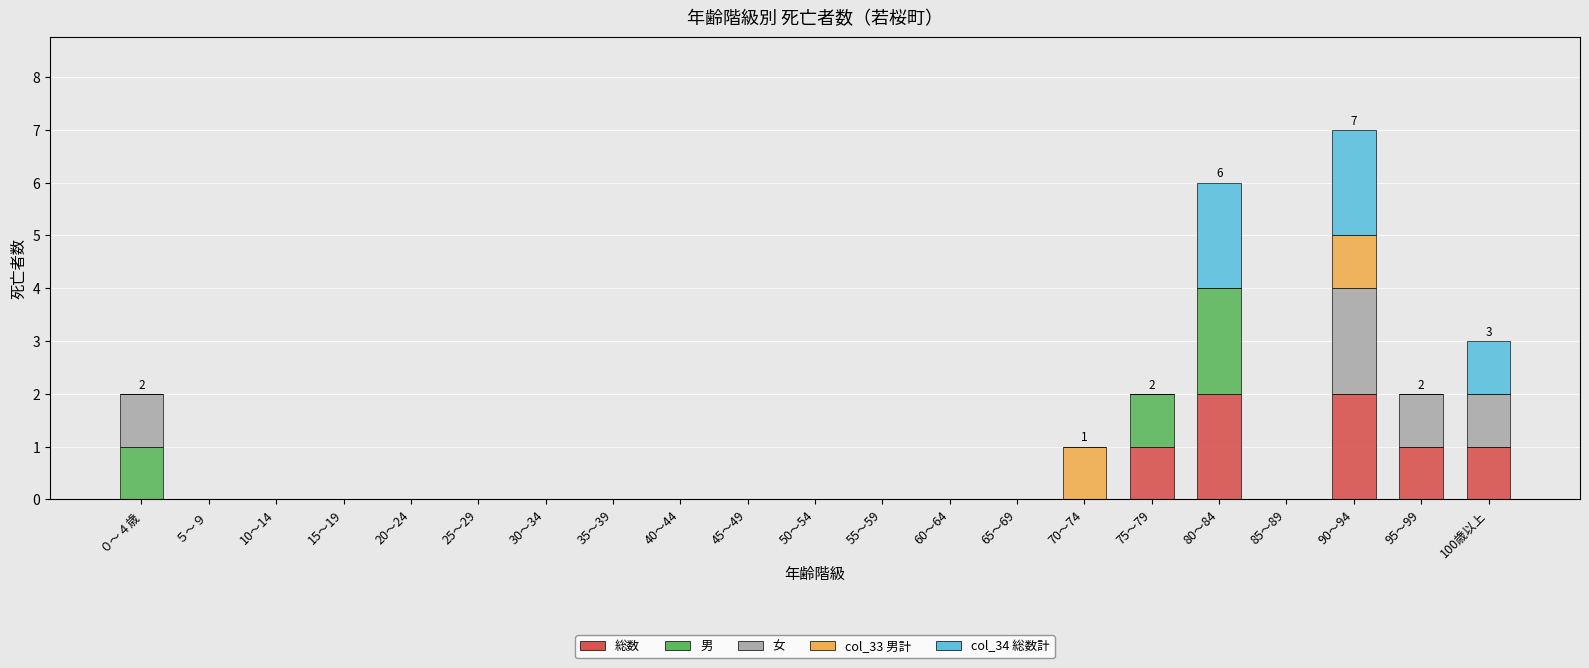

At which category is the sum across all series the highest?

90～94